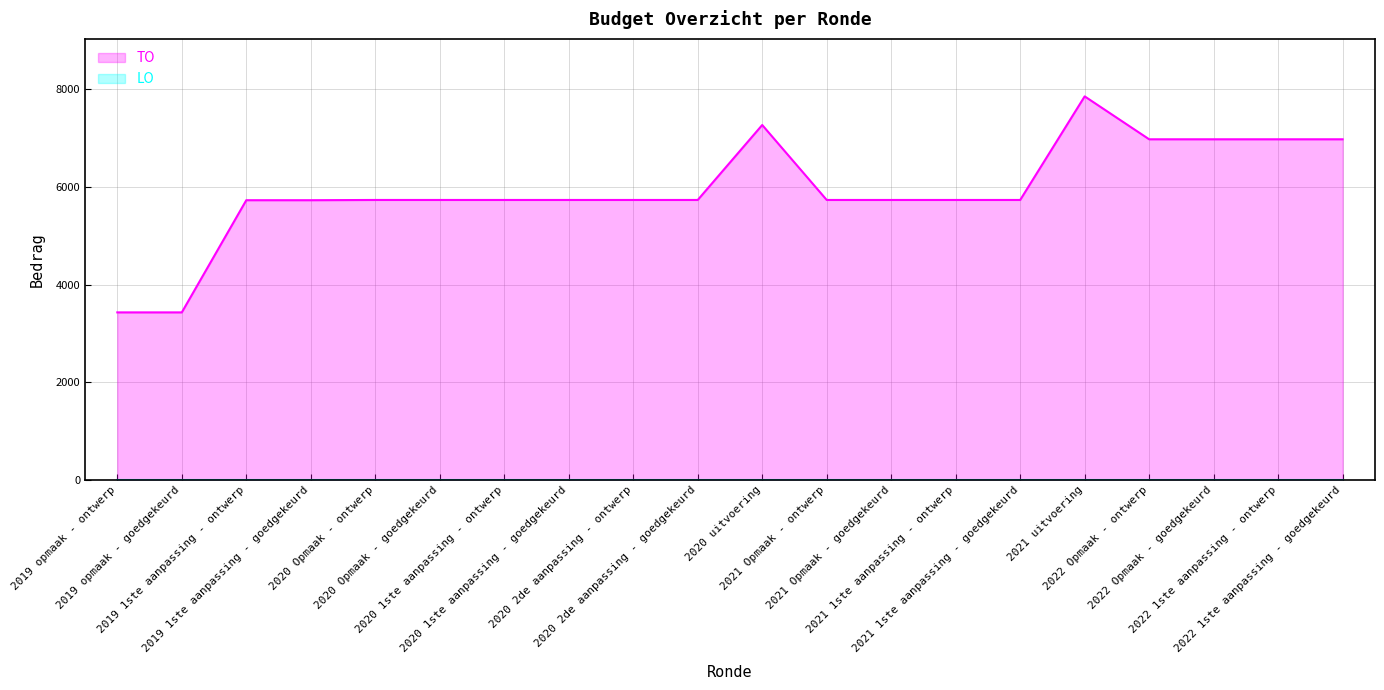

Reading left to right, what are all the values shown in this chart?

3430	3430	5730	5730	5735	5735	5735	5735	5735	5735	7272	5735	5735	5735	5735	7859	6979	6979	6979	6979